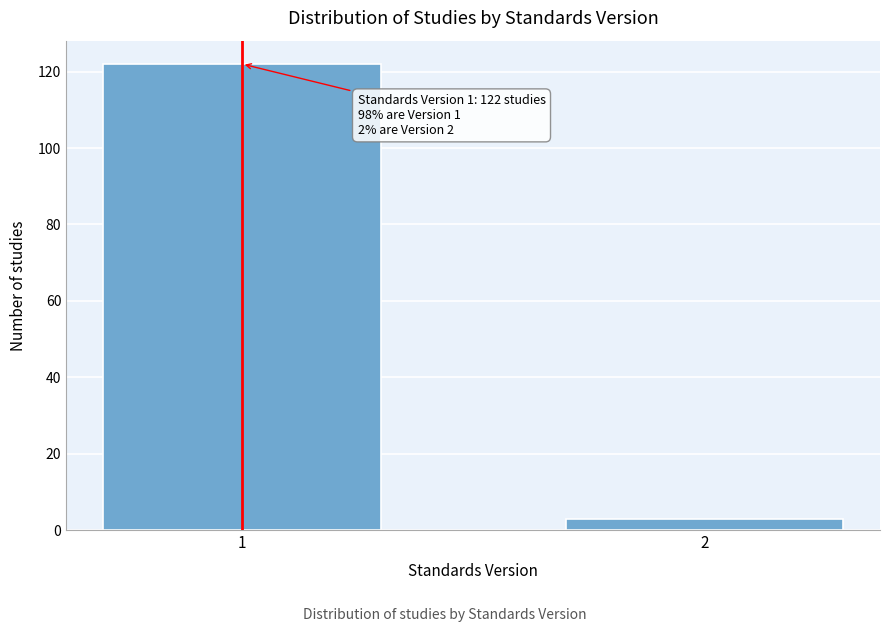

Reading left to right, list all the values displayed in this chart.

1=122	2=3